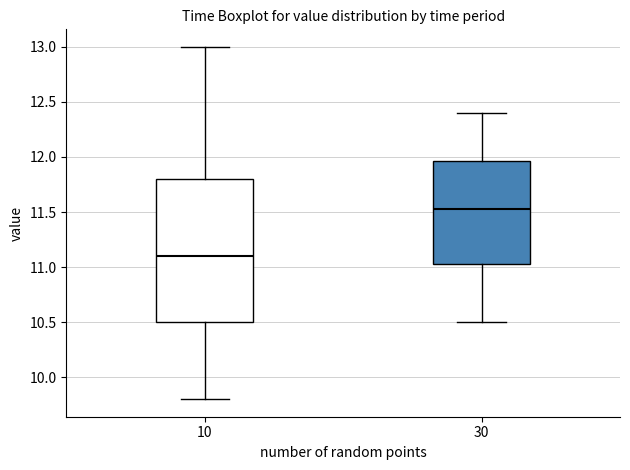

Which box's median line is the lowest?

10